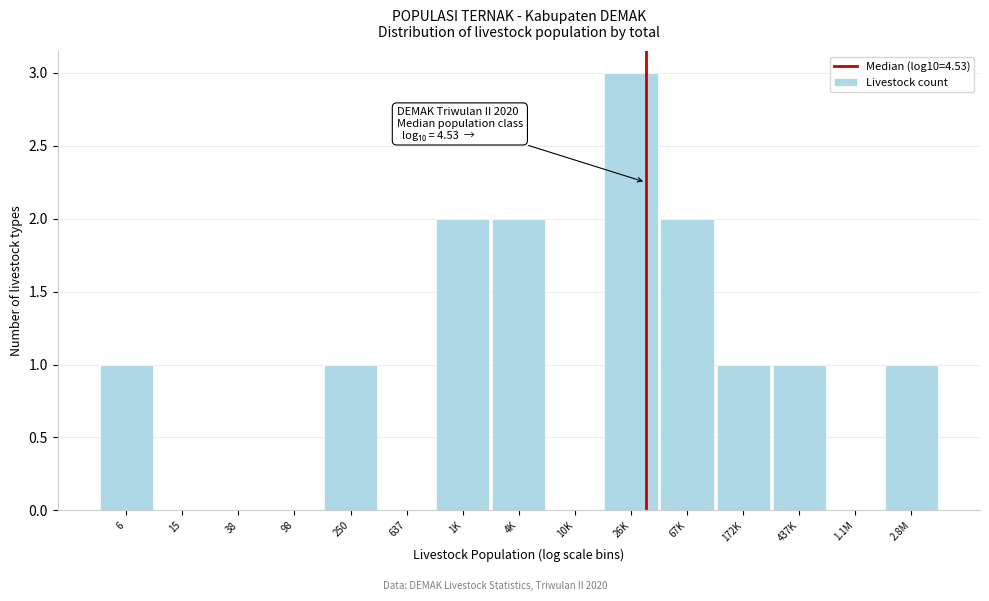

Reading right to left, list all the values displayed in this chart.

2.8M=1	1.1M=0	437K=1	172K=1	67K=2	26K=3	10K=0	4K=2	1K=2	637=0	250=1	98=0	38=0	15=0	6=1